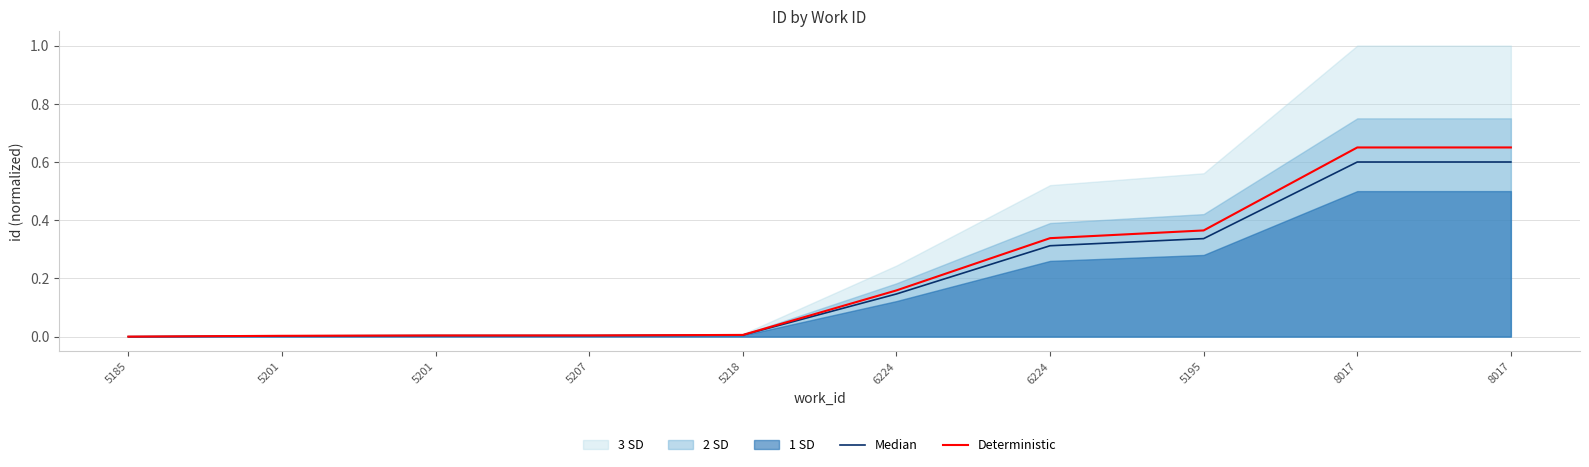

Rank the series at 5195 from lowest to highest value.

Median, Deterministic